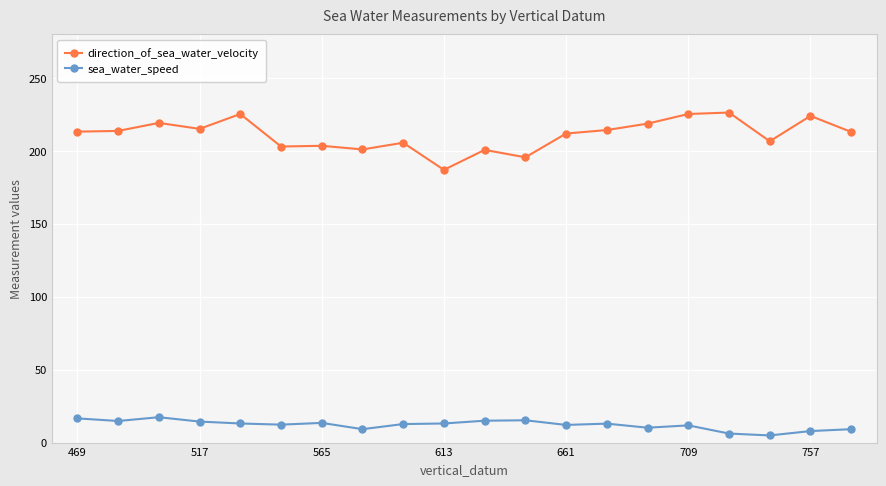

What is the value of the direction_of_sea_water_velocity point at the 9th from the left?

205.6